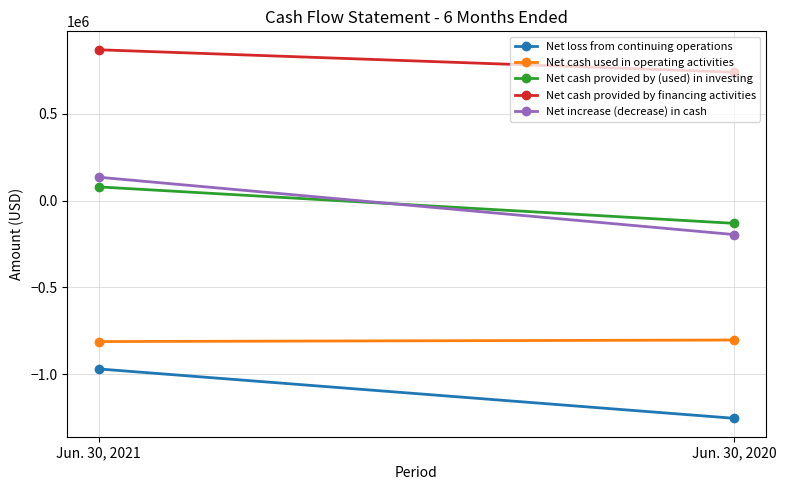

Which series changed the most between Jun. 30, 2021 and Jun. 30, 2020?

Net increase (decrease) in cash